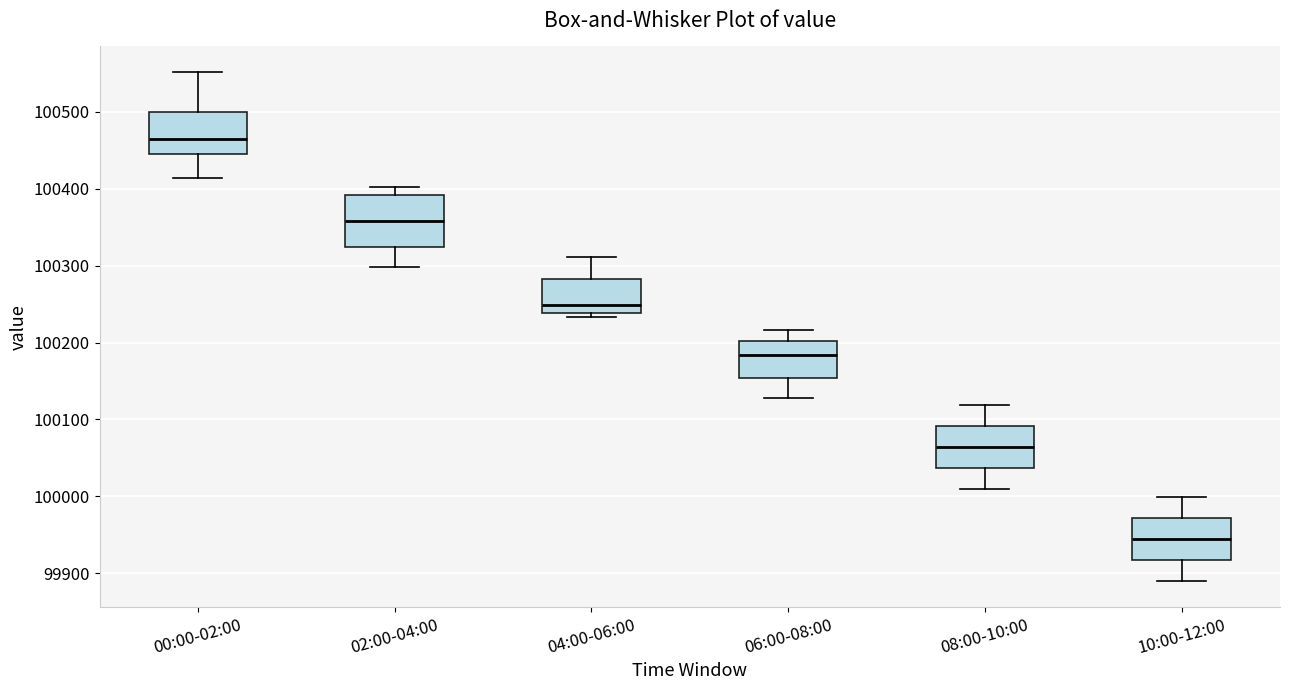

Comparing the boxes themselves (not the whiskers), which one is the tallest?

02:00-04:00